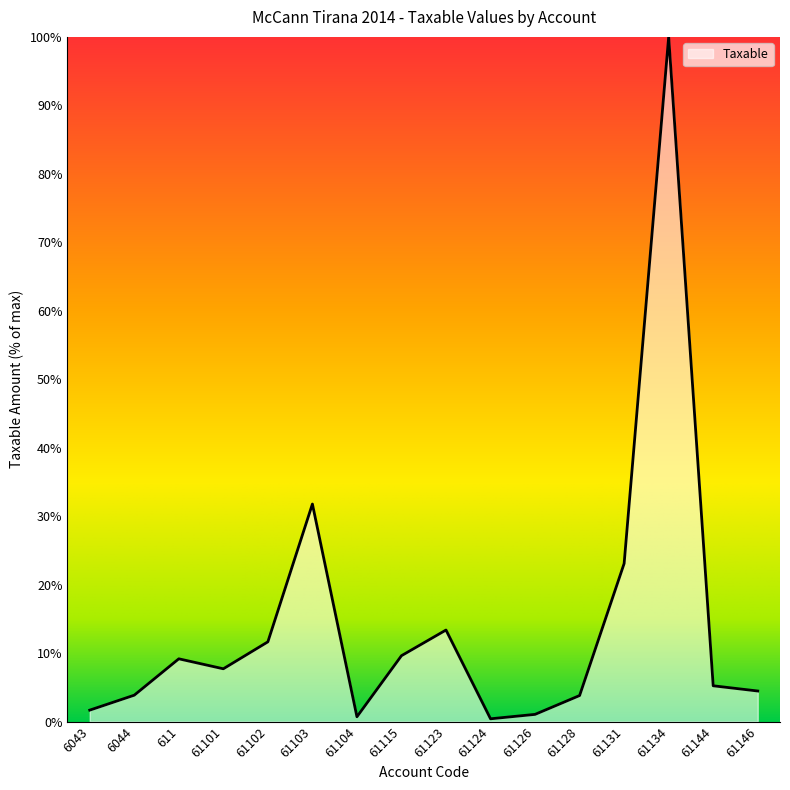

How many lines are shown in the chart?

1